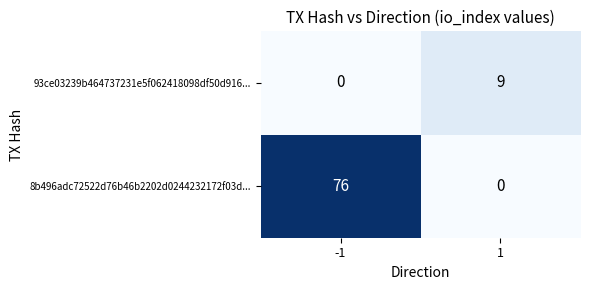

What is the maximum value for 8b496adc72522d76b46b2202d0244232172f03d...?

76